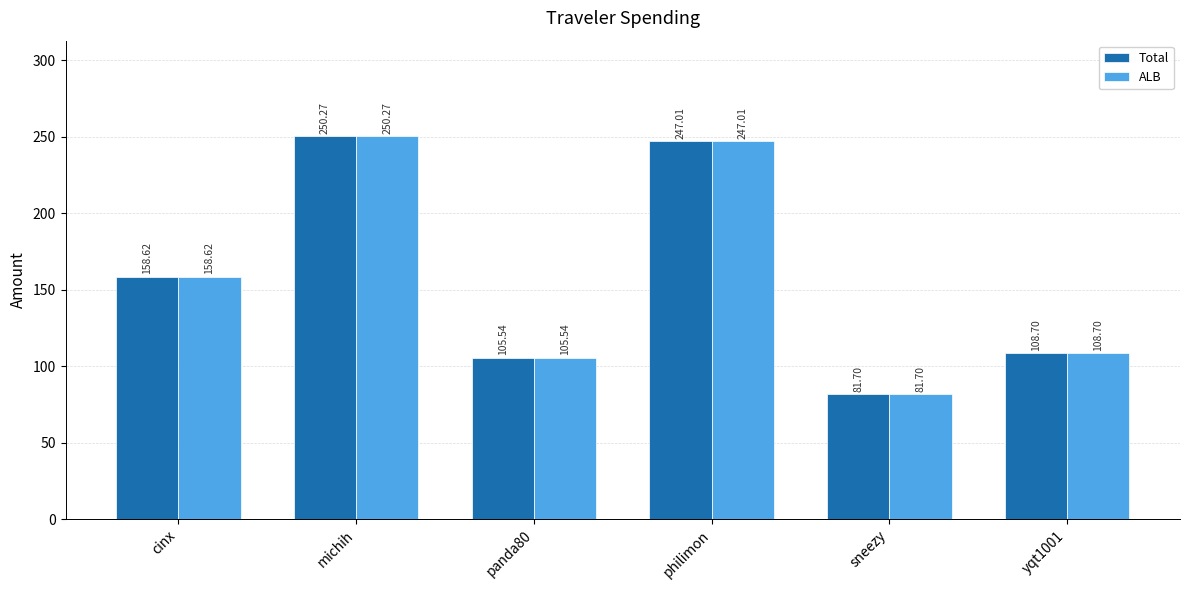

How many groups of bars are there?

6